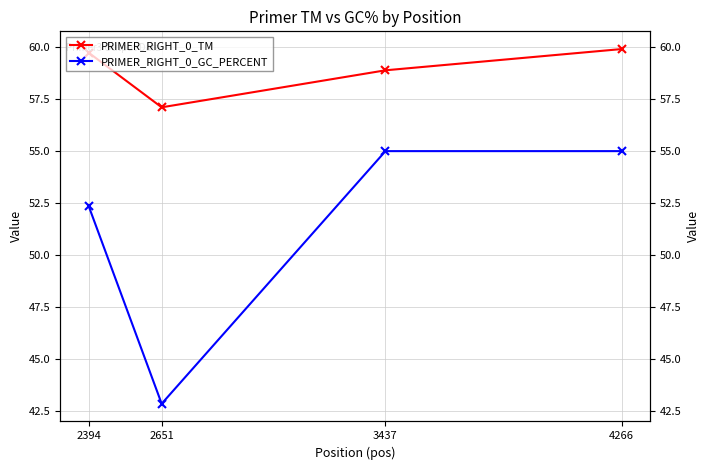

True or false: PRIMER_RIGHT_0_TM and PRIMER_RIGHT_0_GC_PERCENT intersect in this chart.

False